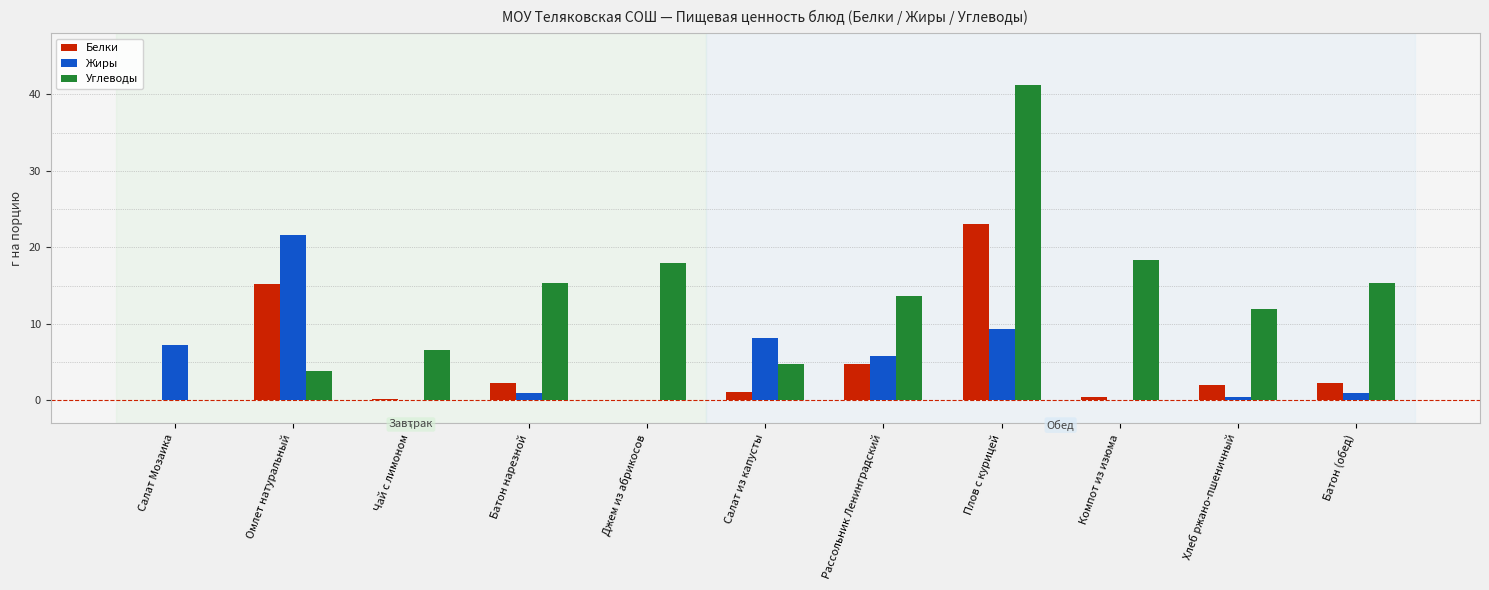

At which label is Жиры closest to 10?

Плов с курицей